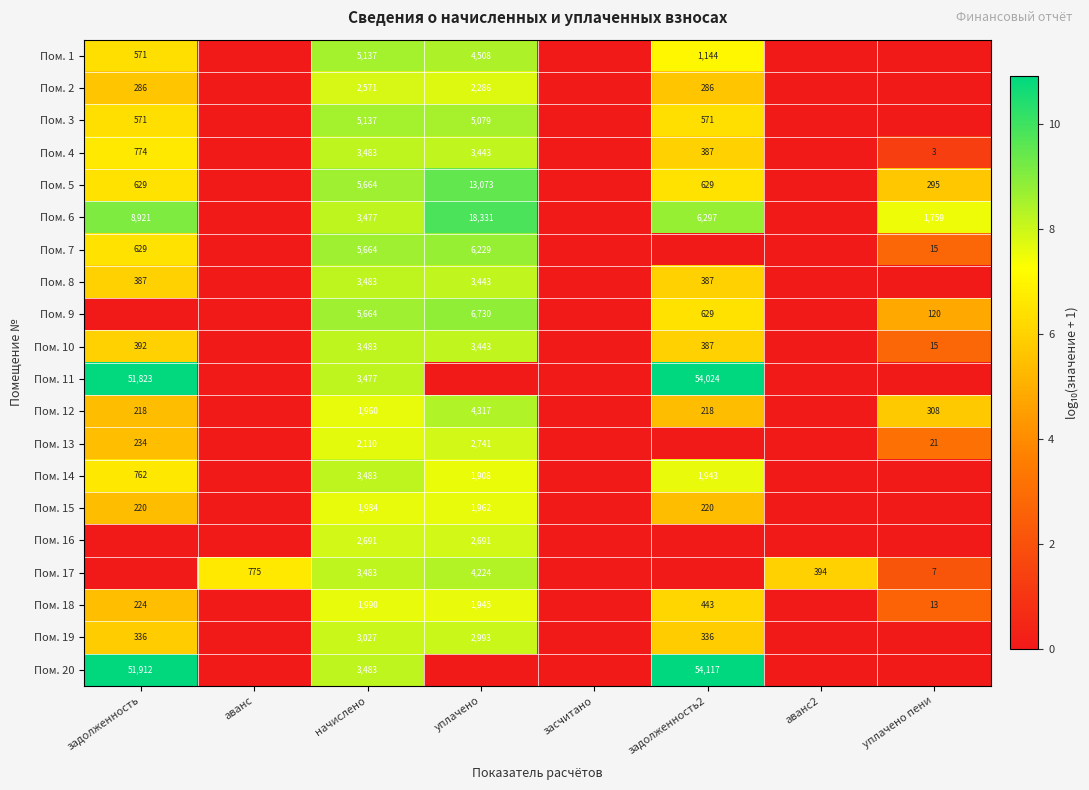

Is it true that Пом. 8 equals 5668 at уплачено?

False